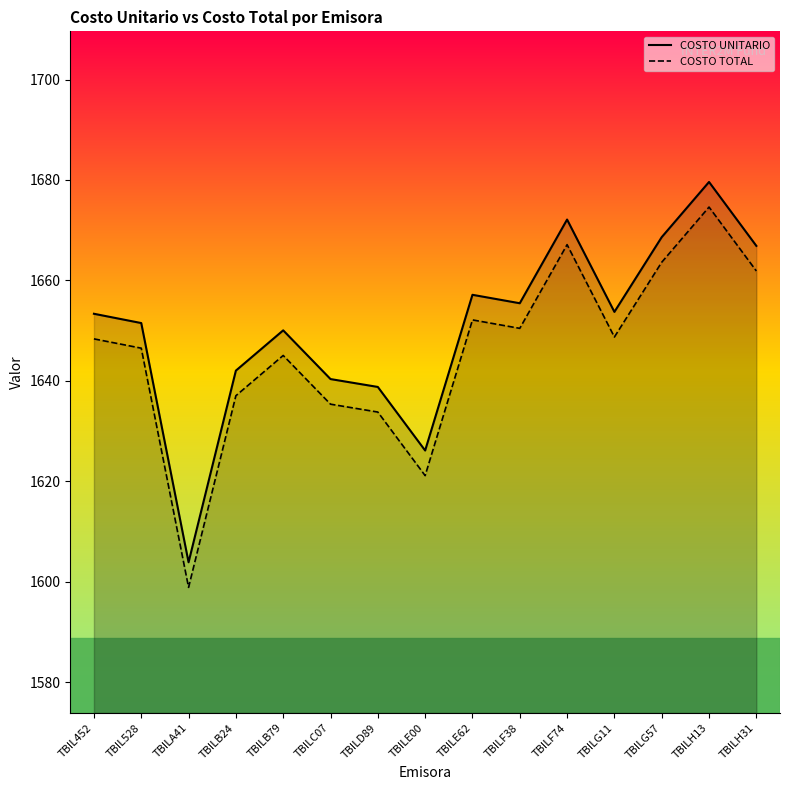

What is the spread (max minus min) of values at TBILC07?

5.0